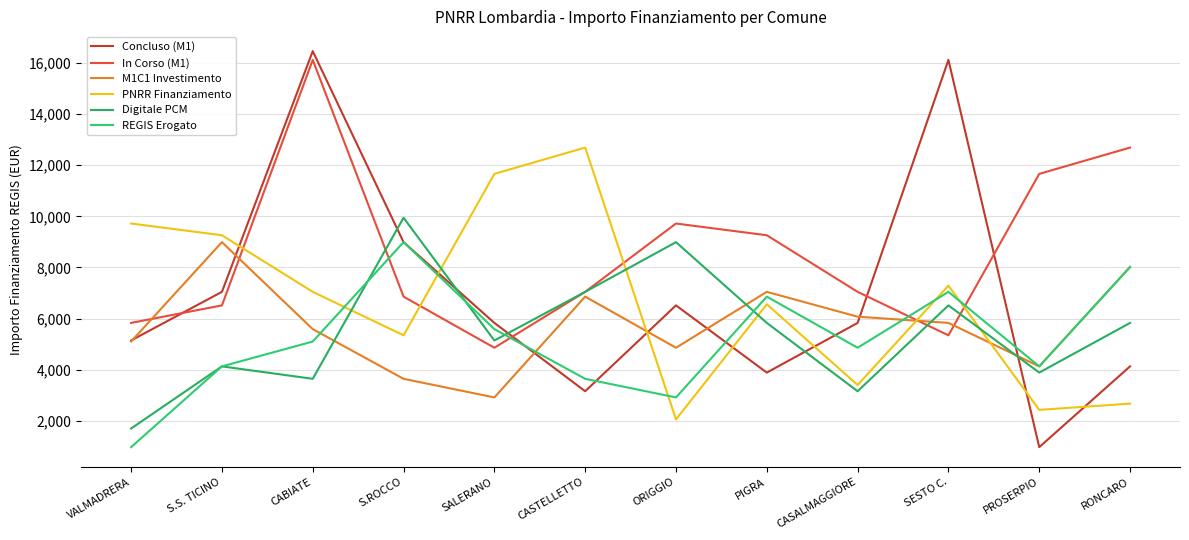

What is the total value across all series at CASALMAGGIORE?

30374